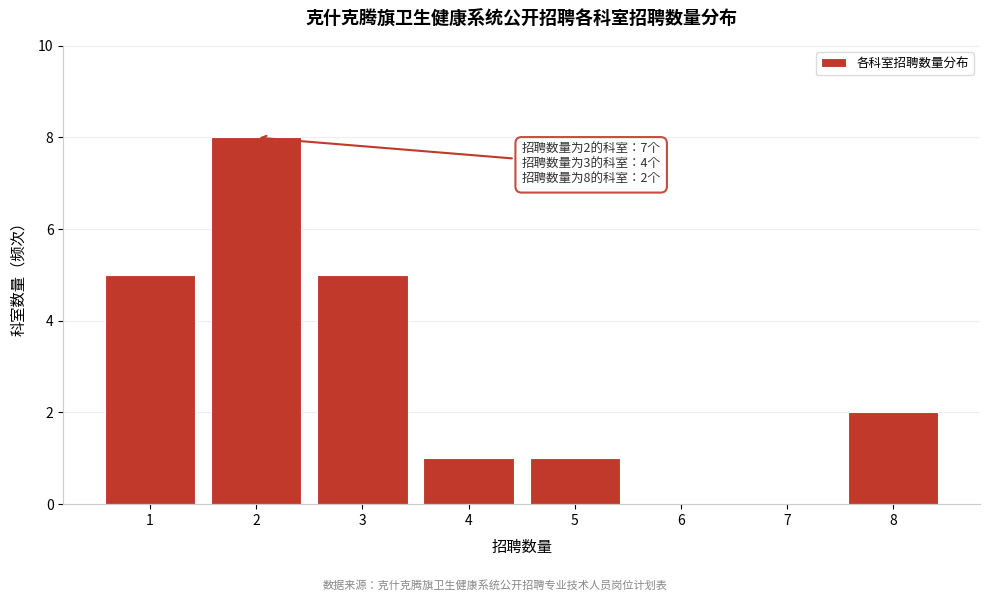

Reading right to left, list all the values displayed in this chart.

8=2	7=0	6=0	5=1	4=1	3=5	2=8	1=5